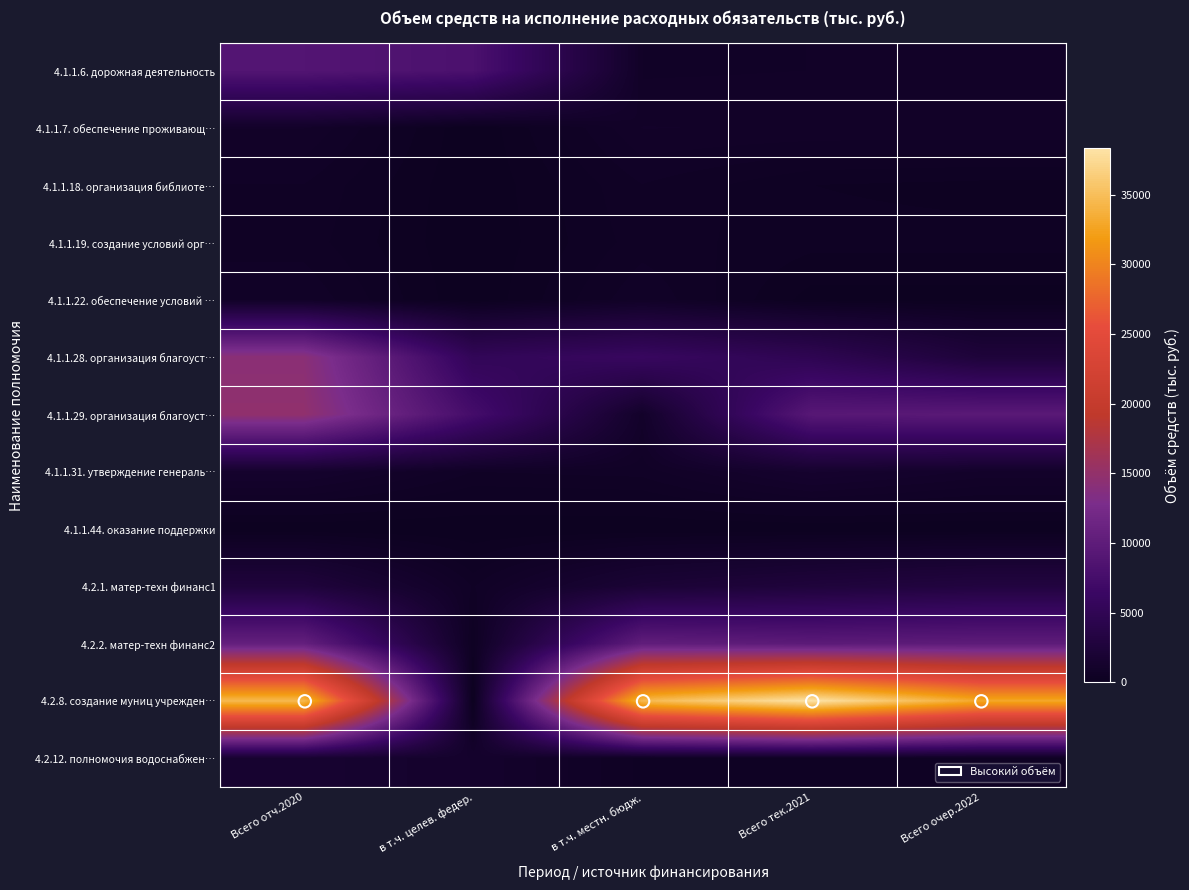

Which label corresponds to the smallest value in the chart?

в т.ч. целев. федер.